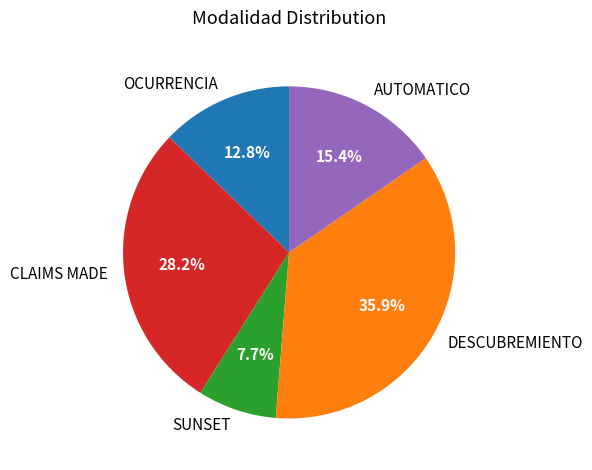

Does OCURRENCIA account for over 50% of the chart?

No